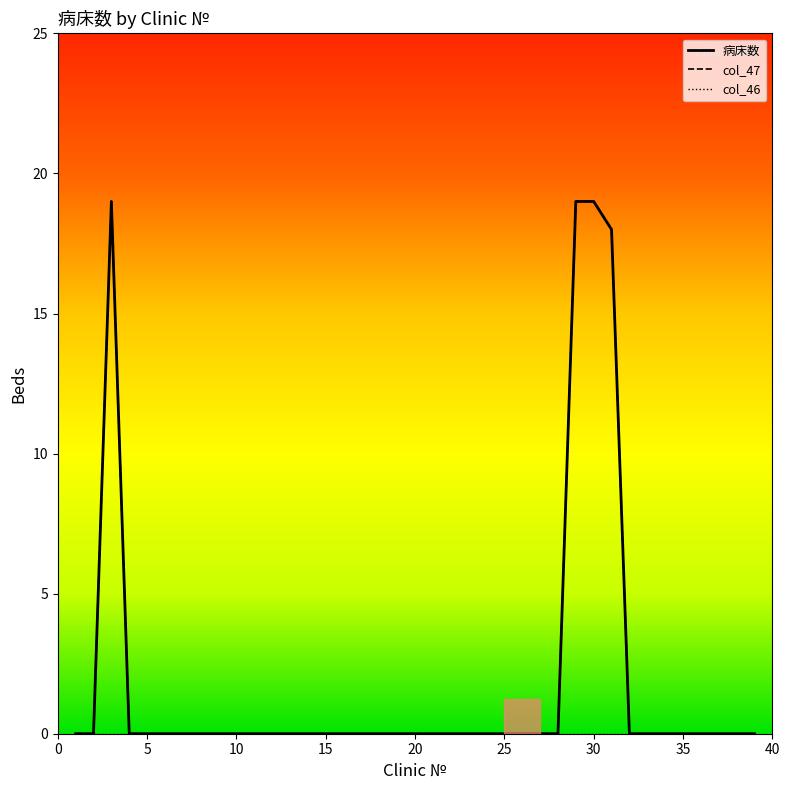

True or false: 病床数 has more than 2 points higher than both neighbors.

False